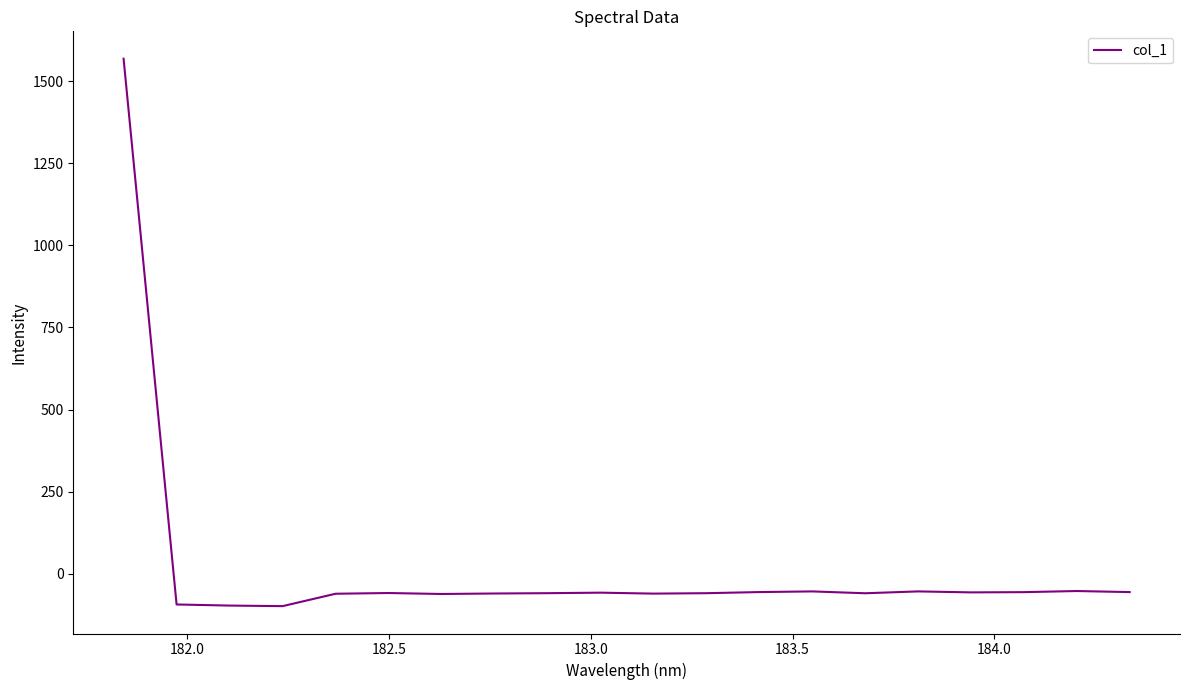

What is the minimum value shown in the chart?

-98.2